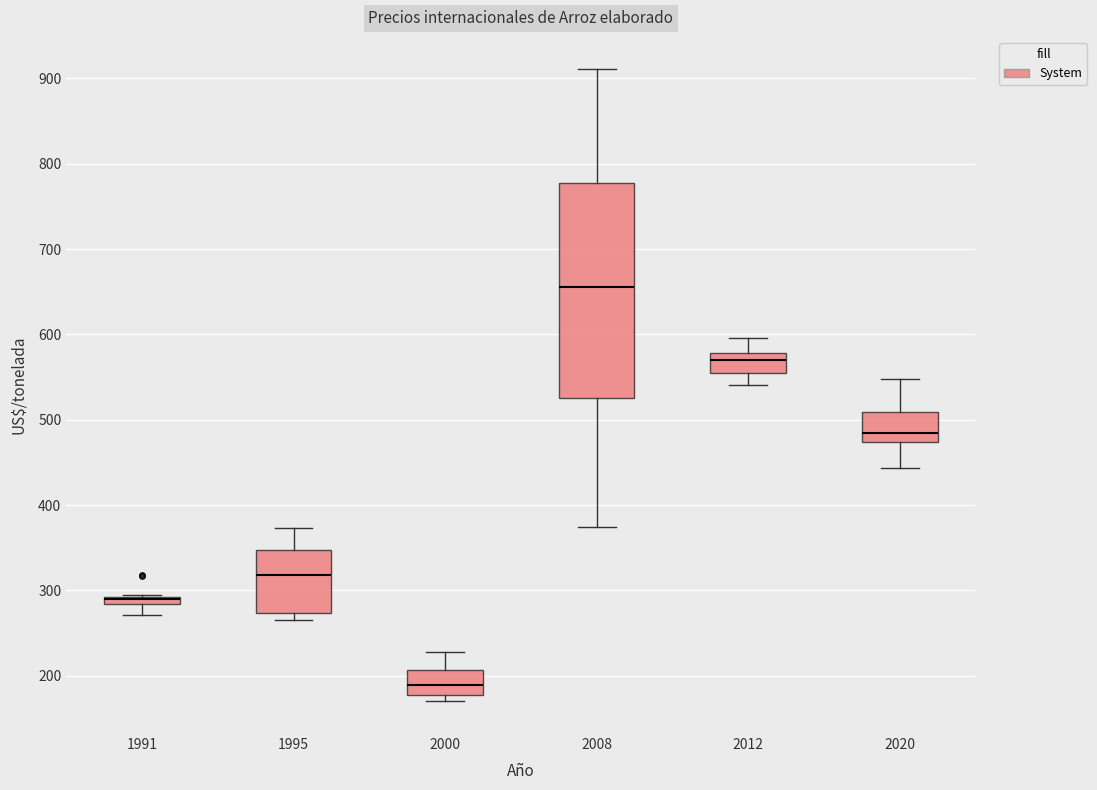

Where is the lower edge of the box at x = 2012 on the y-axis? The values are not printed on the chart, so give them approximately, as read against the axis.

560